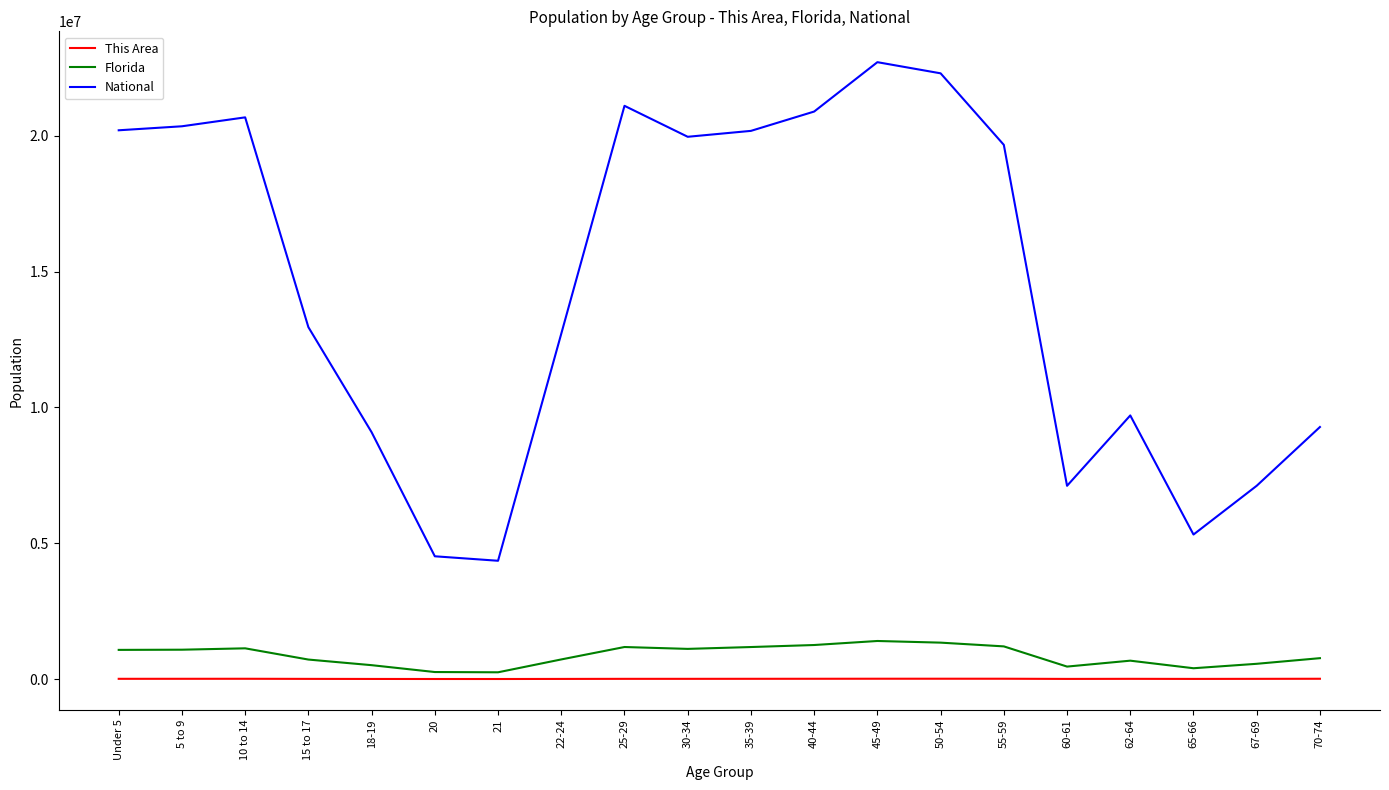

Which series has the largest total across all categories?

National